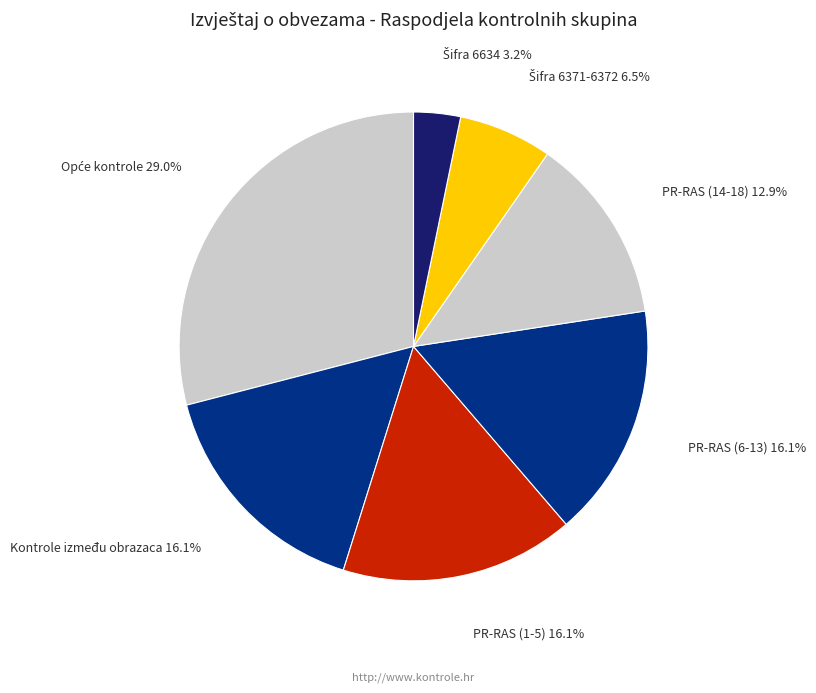

How much of the chart is everything except PR-RAS (14-18)?

87.1%